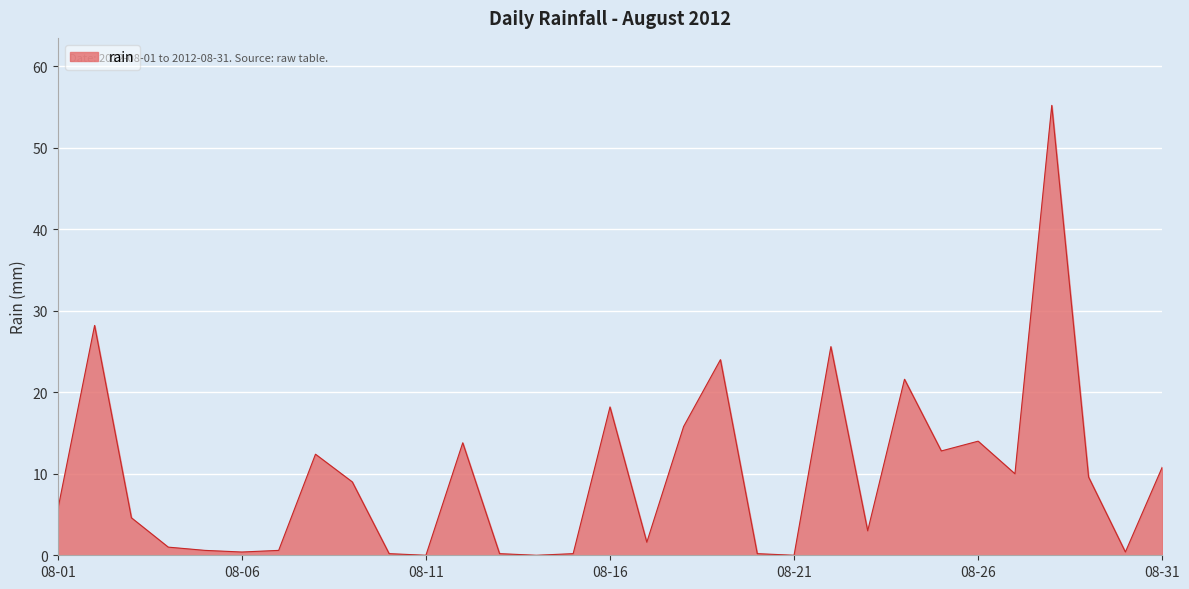

What is the difference between the maximum and minimum values?

55.2